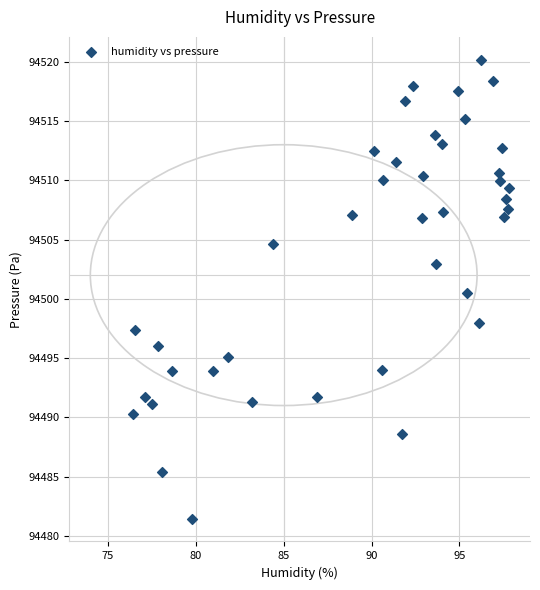

What Y value in the scatter plot is closest to 94500?

94500.5